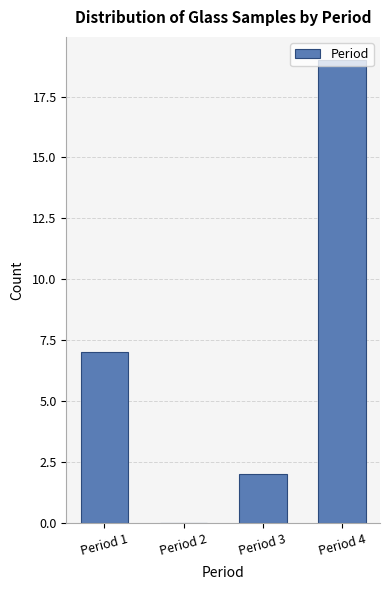

Is it true that the value at Period 3 is 4?

False